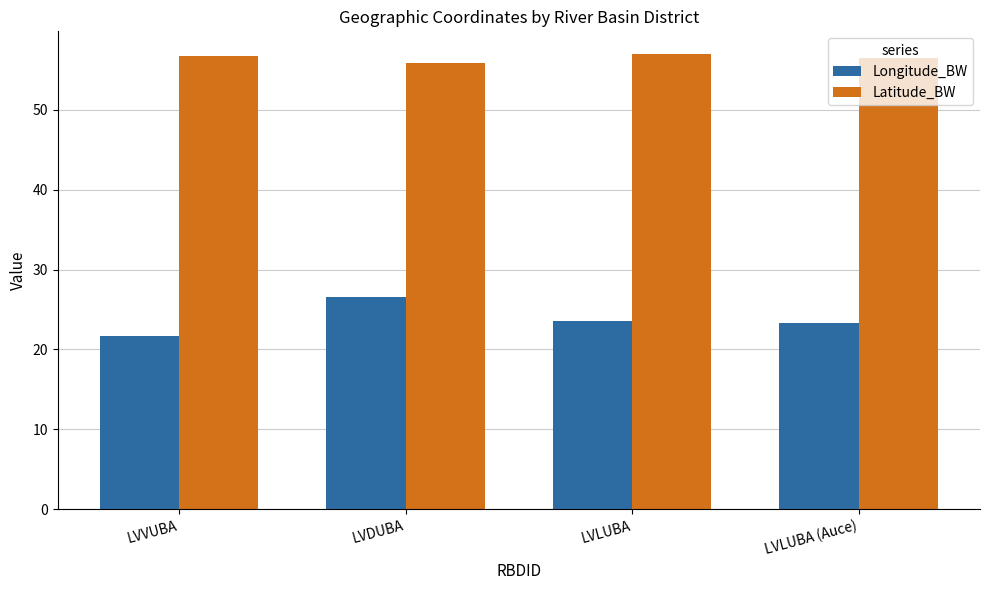

What is the sum of the Latitude_BW values at LVLUBA and LVVUBA?

113.7